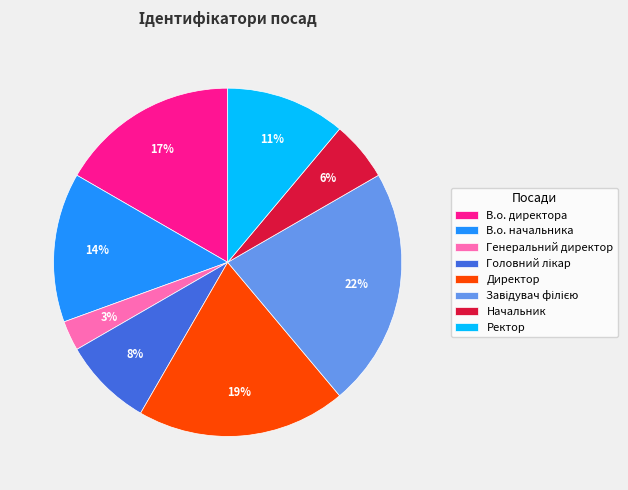

How many segments does this pie chart have?

8